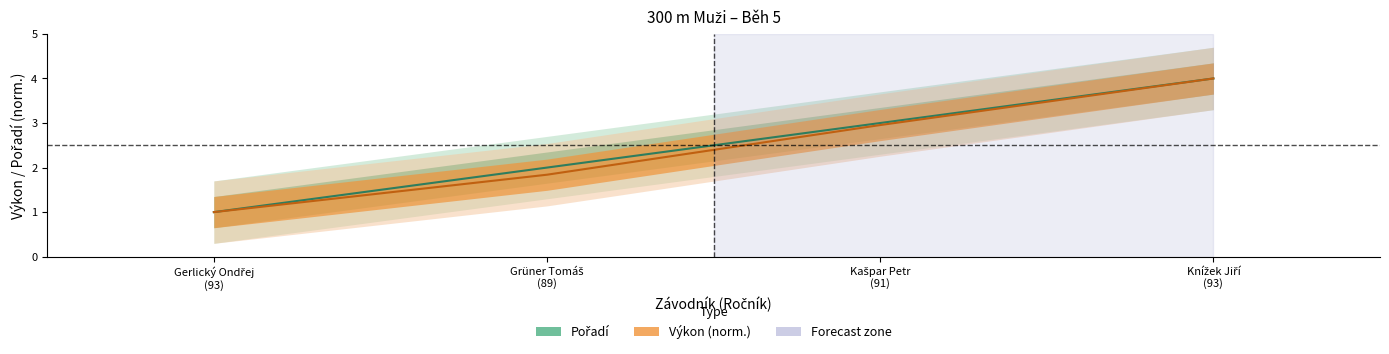

The value of Pořadí at Gerlický Ondřej (93) is 1.8. True or false?

False